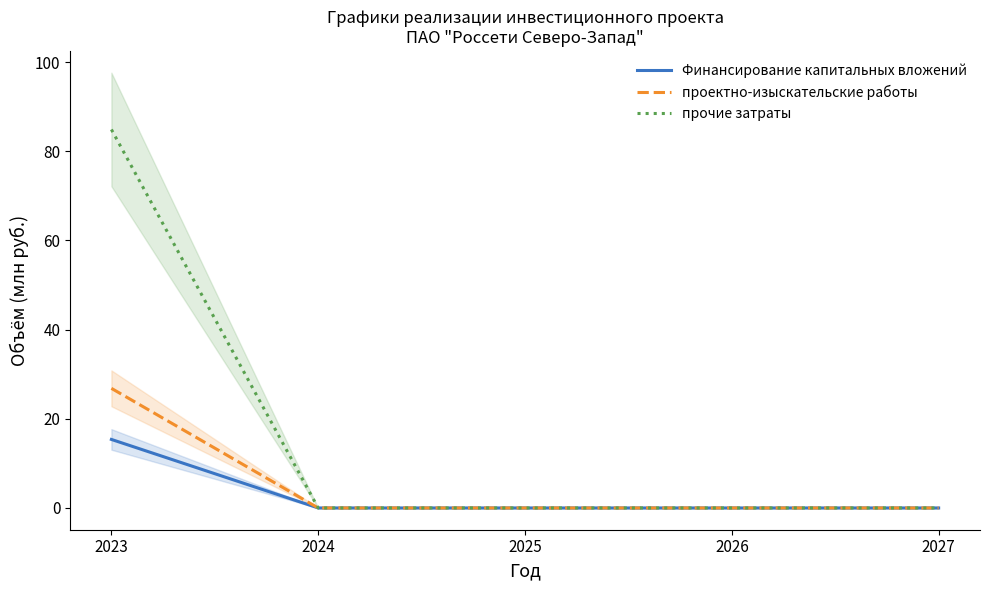

What are all the series names shown in the legend?

Финансирование капитальных вложений, проектно-изыскательские работы, прочие затраты